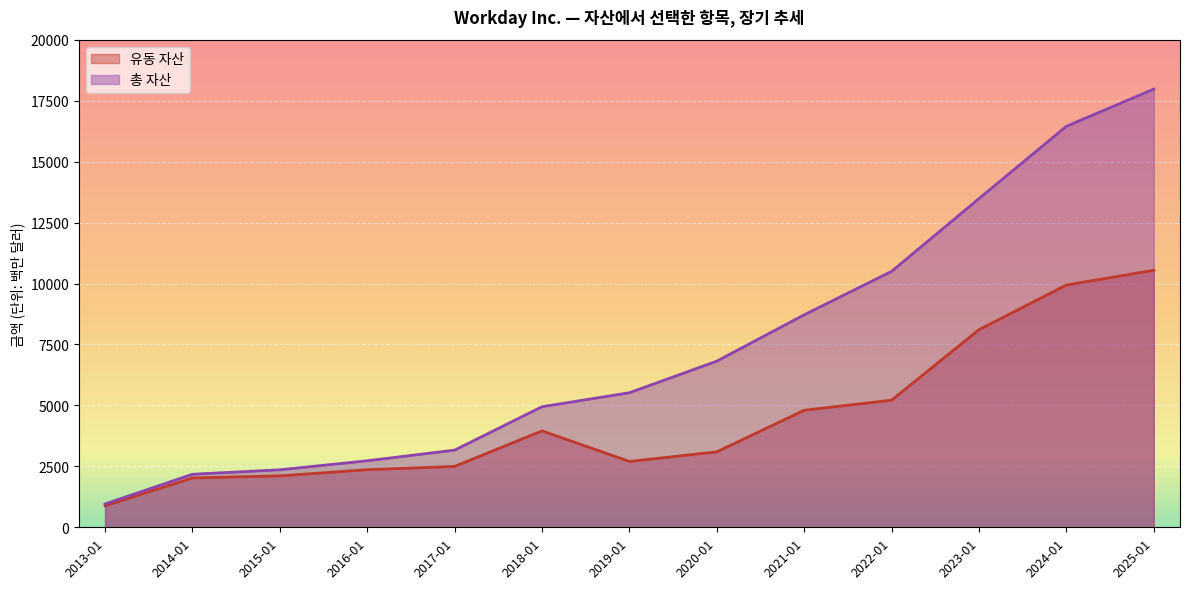

List the series in order of their overall mean, highest first.

총 자산, 유동 자산